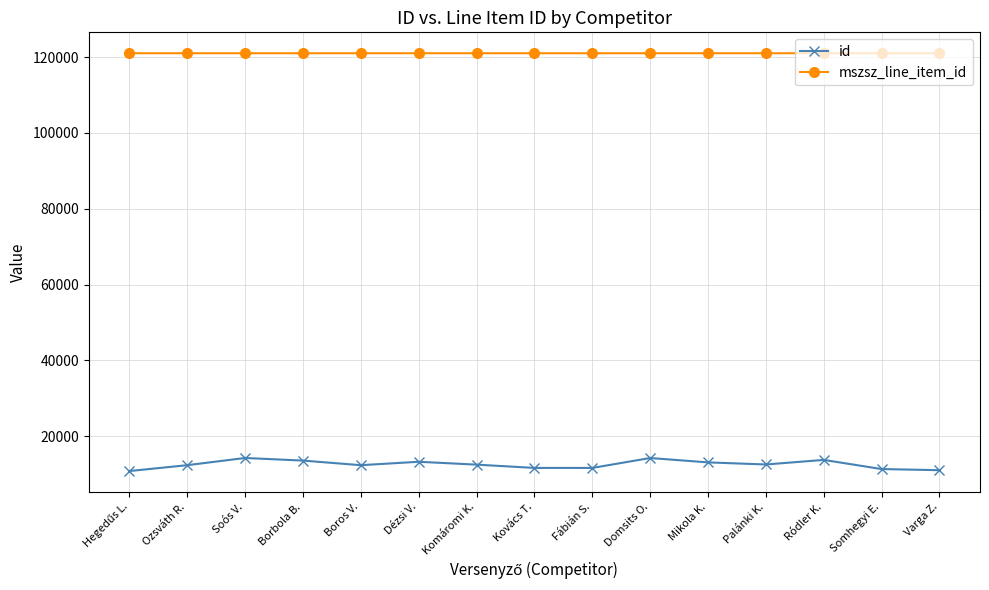

What is the total value across all series at Komáromi K.?

133503